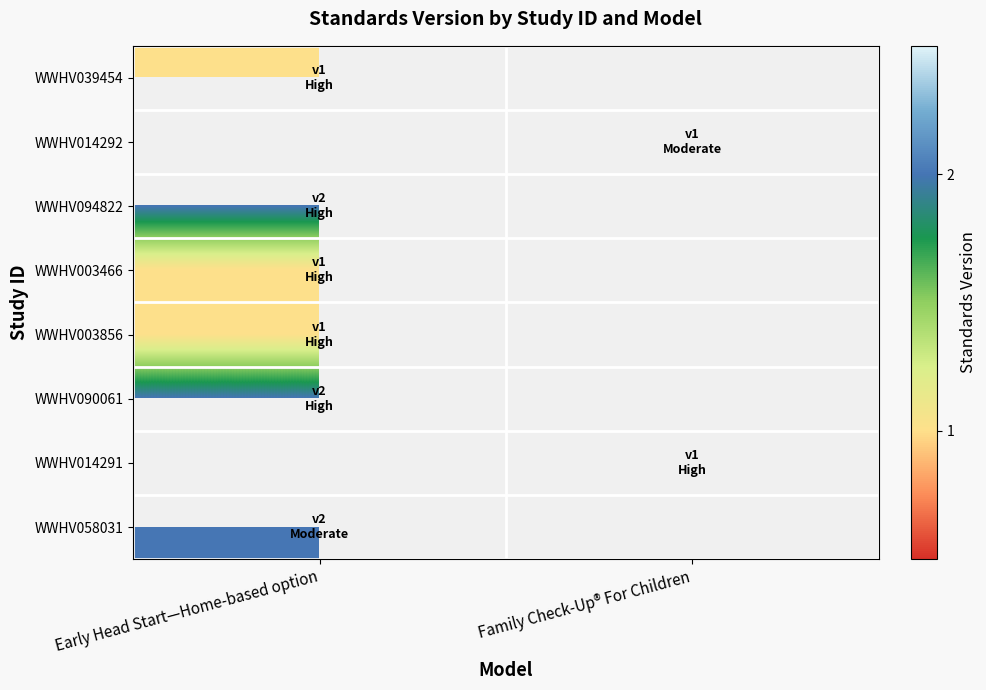

What is the greatest value displayed?

2.0